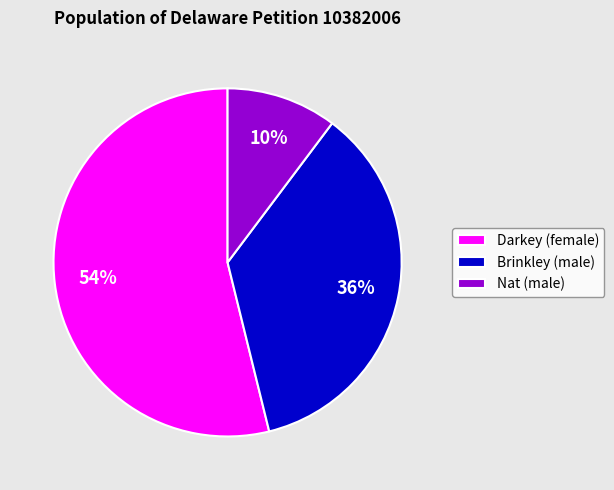

How many segments does this pie chart have?

3